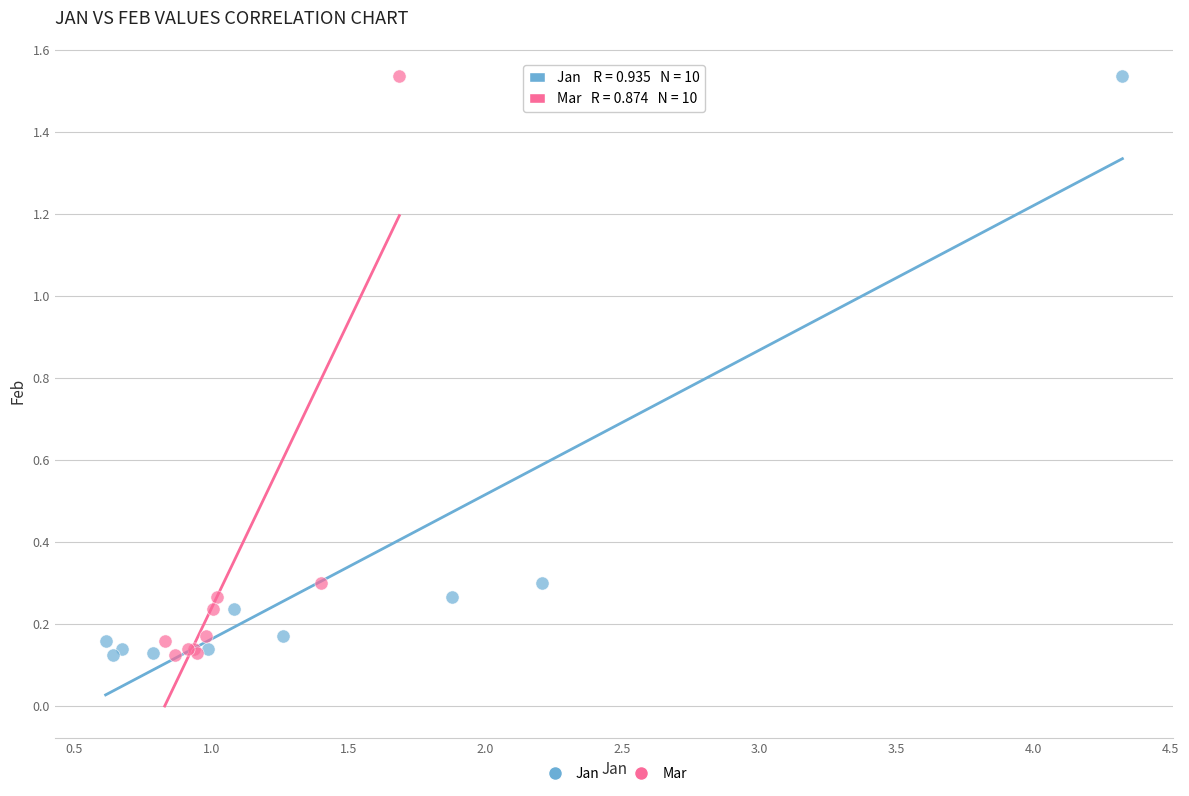

What are all the series names shown in the legend?

Jan, Mar